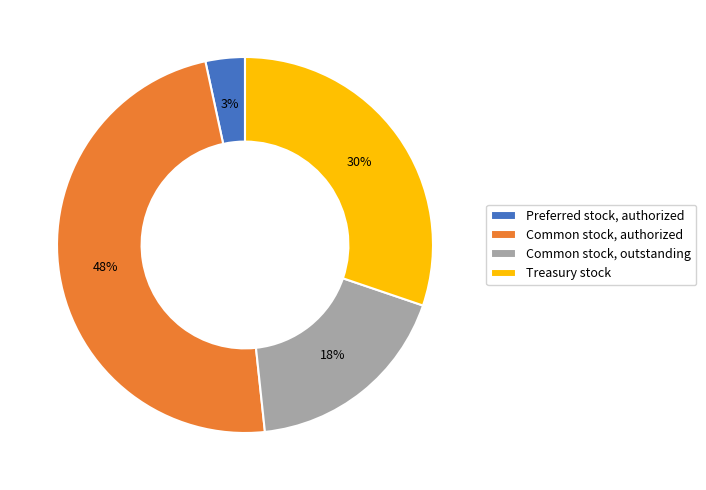

To the nearest percent, what percentage of the pie is Common stock, outstanding?

18%